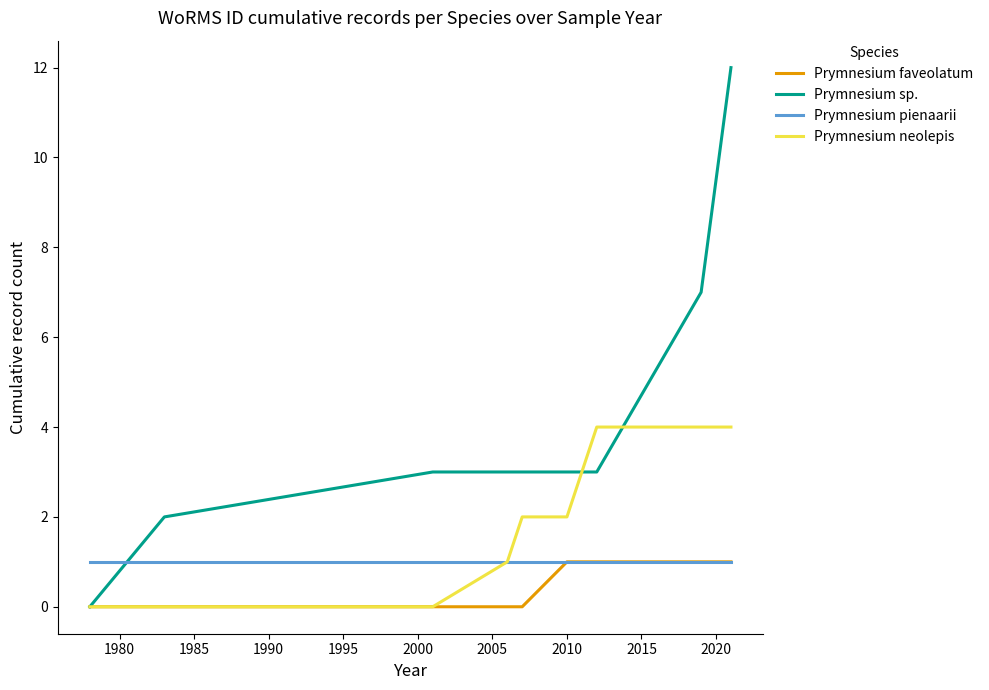

Which series has the widest spread of values?

Prymnesium sp.